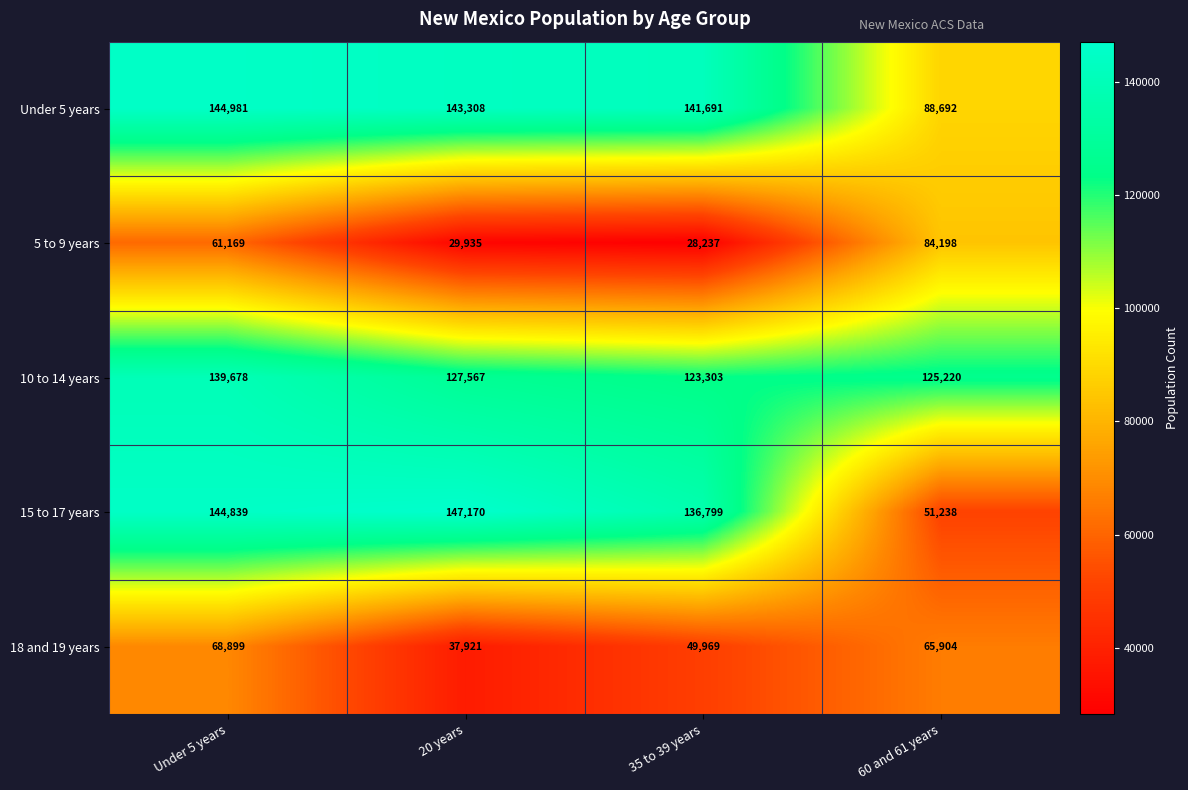

Which series has the largest total across all categories?

Under 5 years